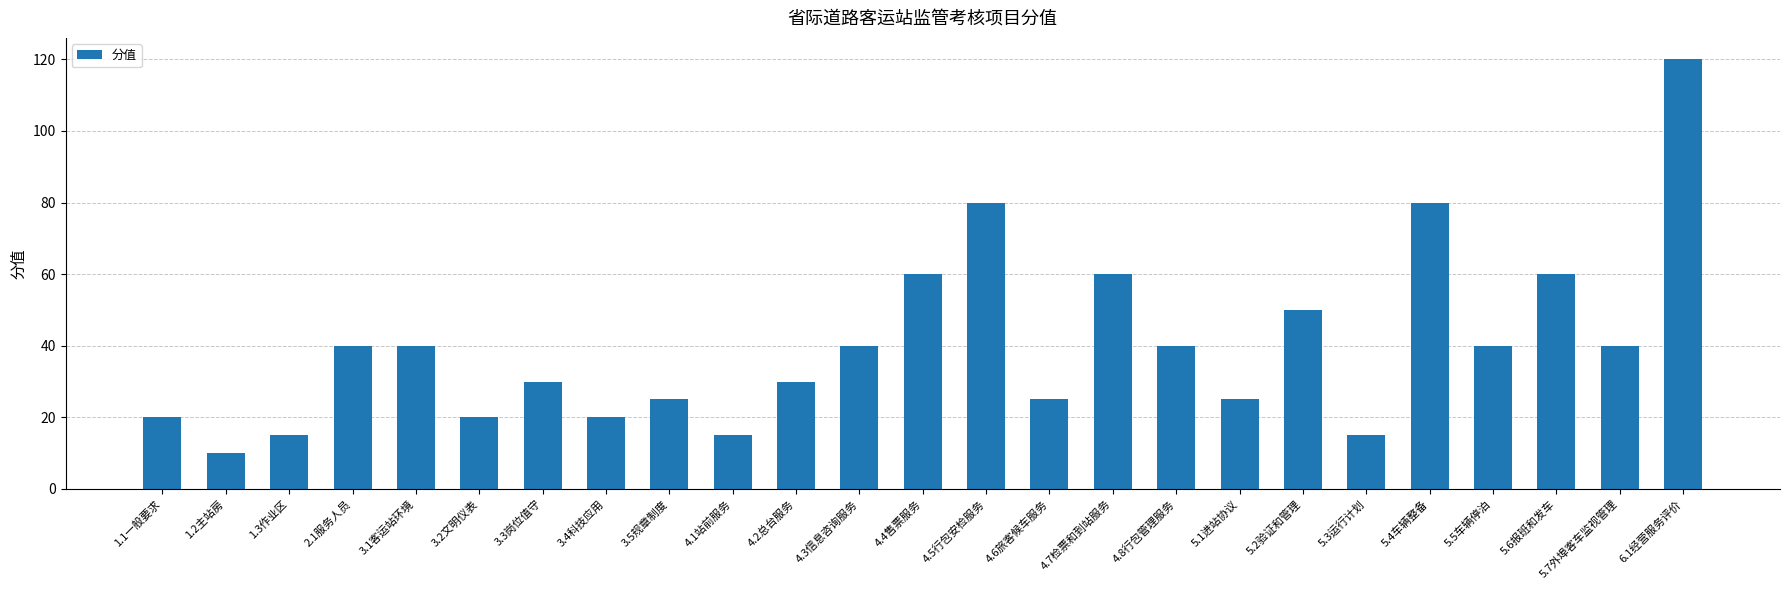

Which has a higher value, 5.2验证和管理 or 3.5规章制度?

5.2验证和管理